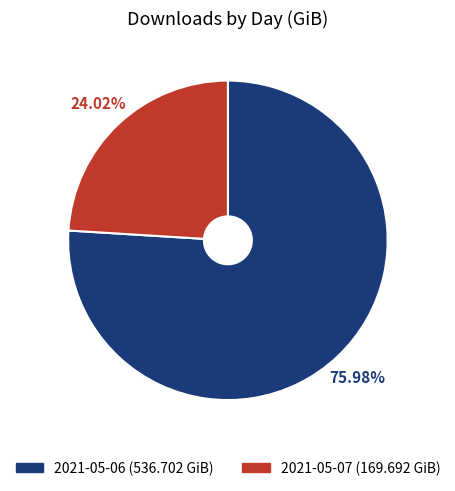

True or false: 2021-05-06 accounts for 91% of the total.

False